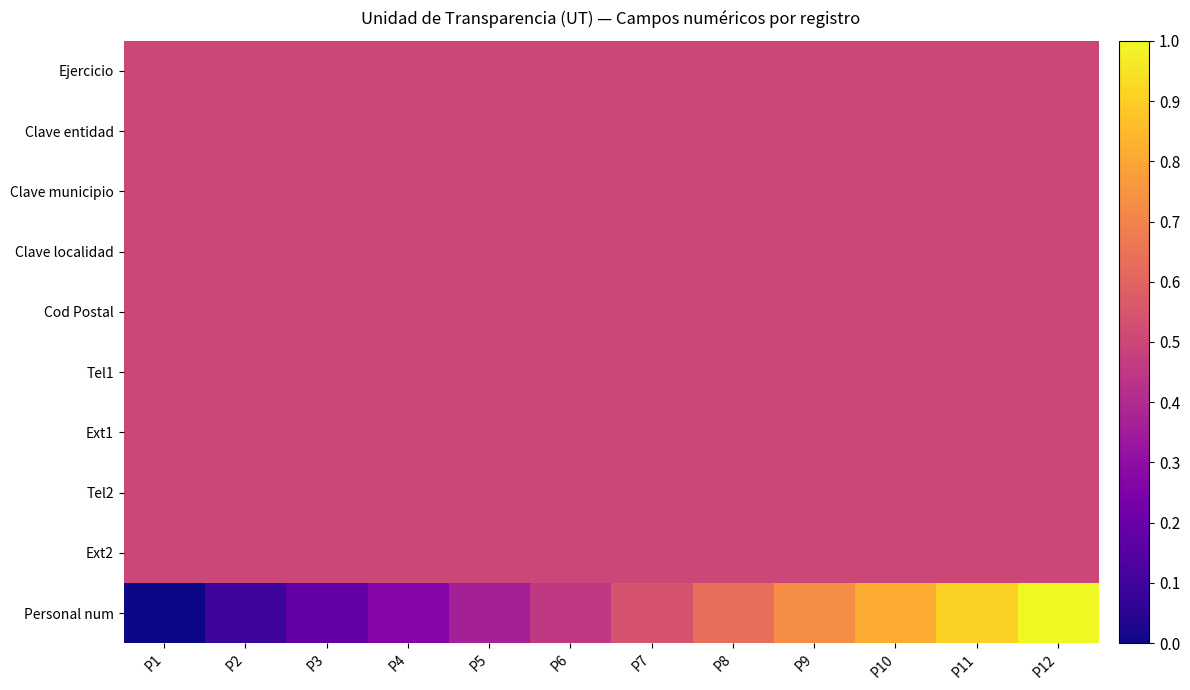

At how many categories does at least one series exceed 0?

12